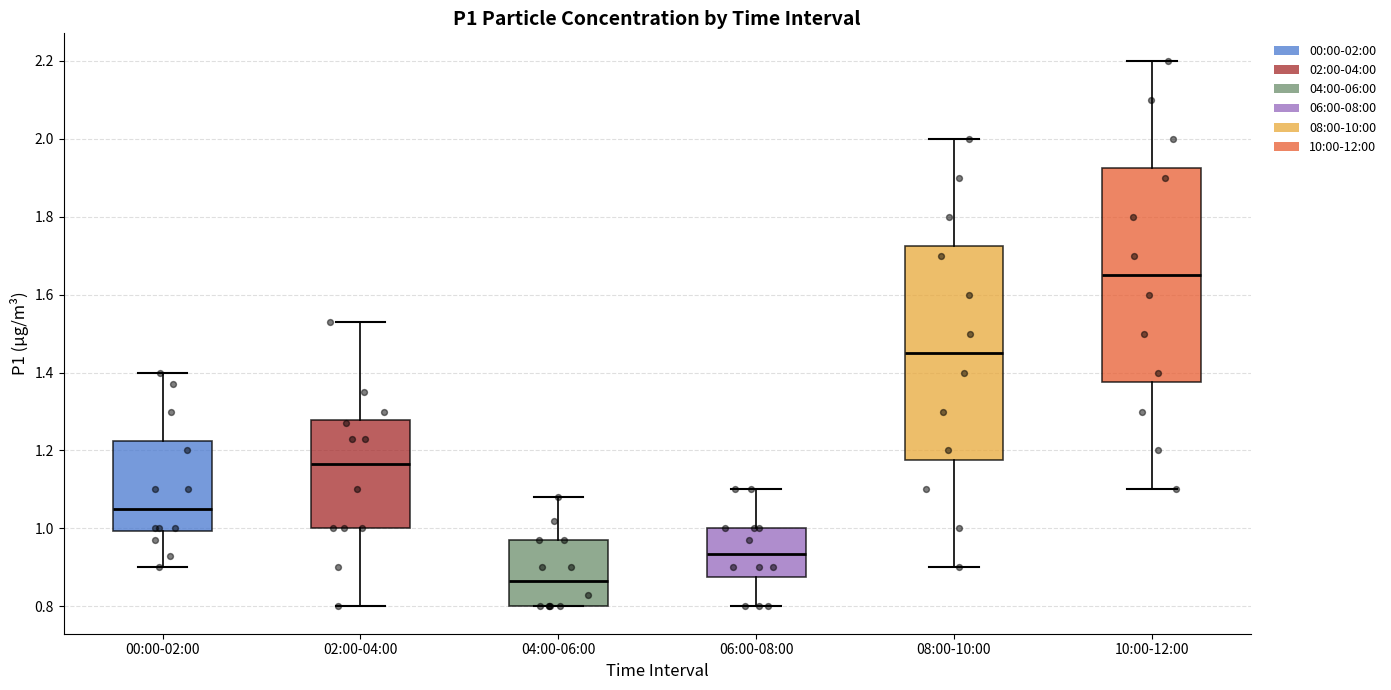

Reading left to right, read every box against the y-axis: the position of its median line, the range the box covers, and the ends of its whiskers. The values are not printed on the chart, so give them approximately, as read against the axis.

00:00-02:00: median 1.06, box 1.00 to 1.22, whiskers 0.90 to 1.40
02:00-04:00: median 1.16, box 1.00 to 1.28, whiskers 0.80 to 1.54
04:00-06:00: median 0.86, box 0.80 to 0.98, whiskers 0.80 to 1.08
06:00-08:00: median 0.94, box 0.88 to 1.00, whiskers 0.80 to 1.10
08:00-10:00: median 1.46, box 1.18 to 1.72, whiskers 0.90 to 2.00
10:00-12:00: median 1.66, box 1.38 to 1.92, whiskers 1.10 to 2.20